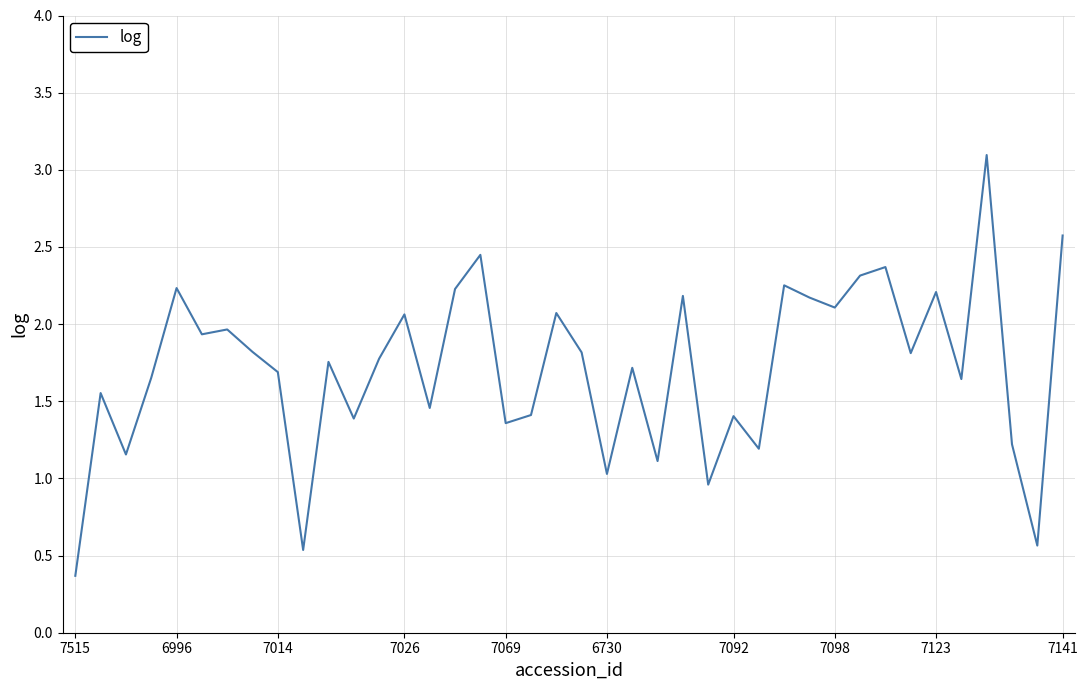

What is the smallest value displayed?

0.4